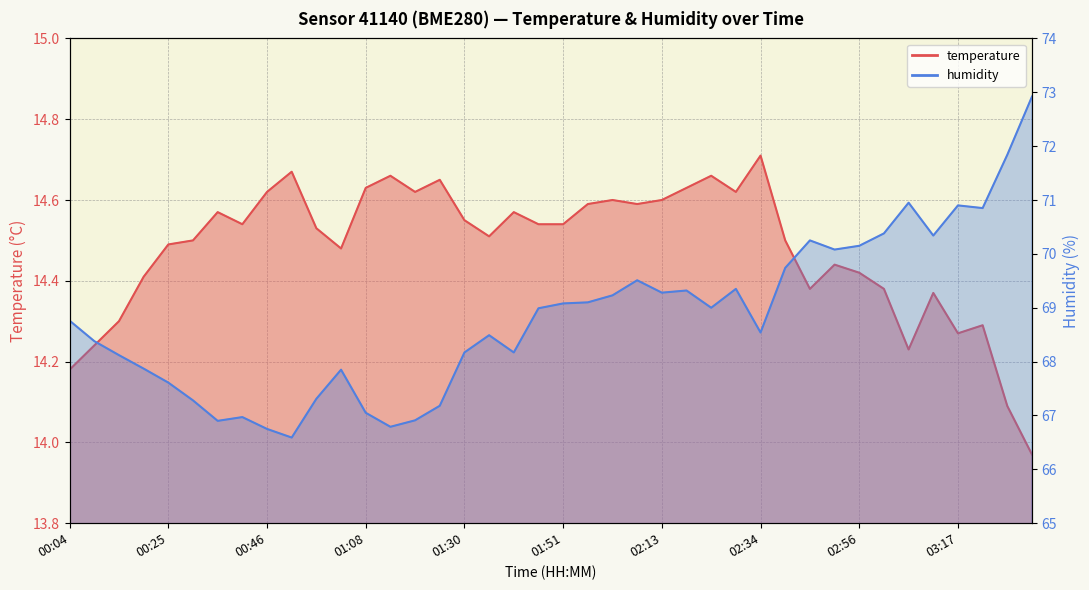

The value of temperature at 03:33 is 14.0. True or false?

True